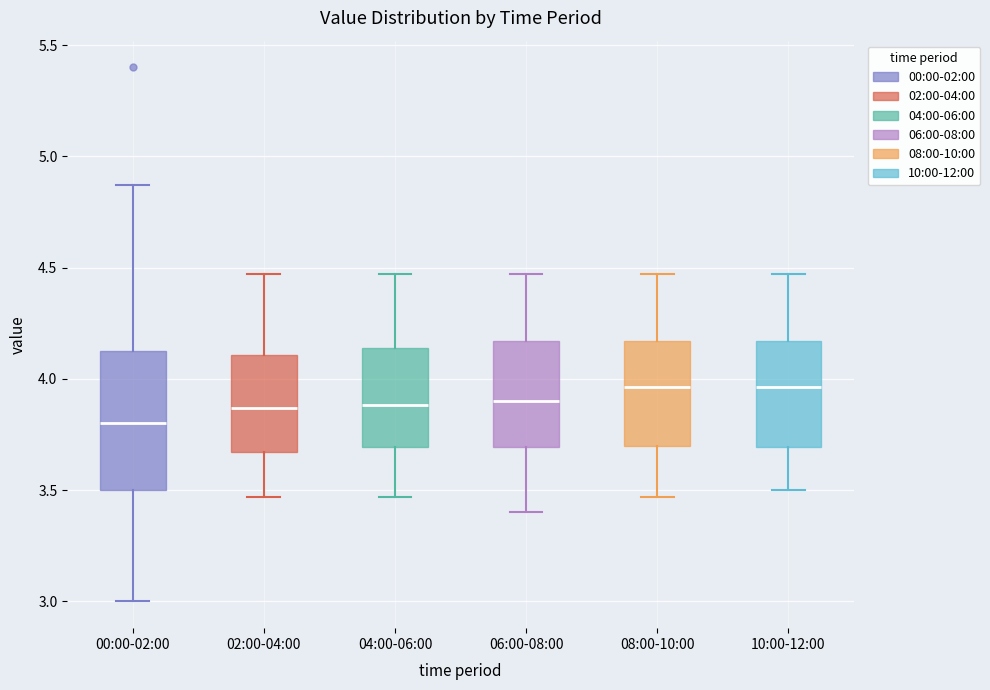

Which box's median line is the lowest?

00:00-02:00